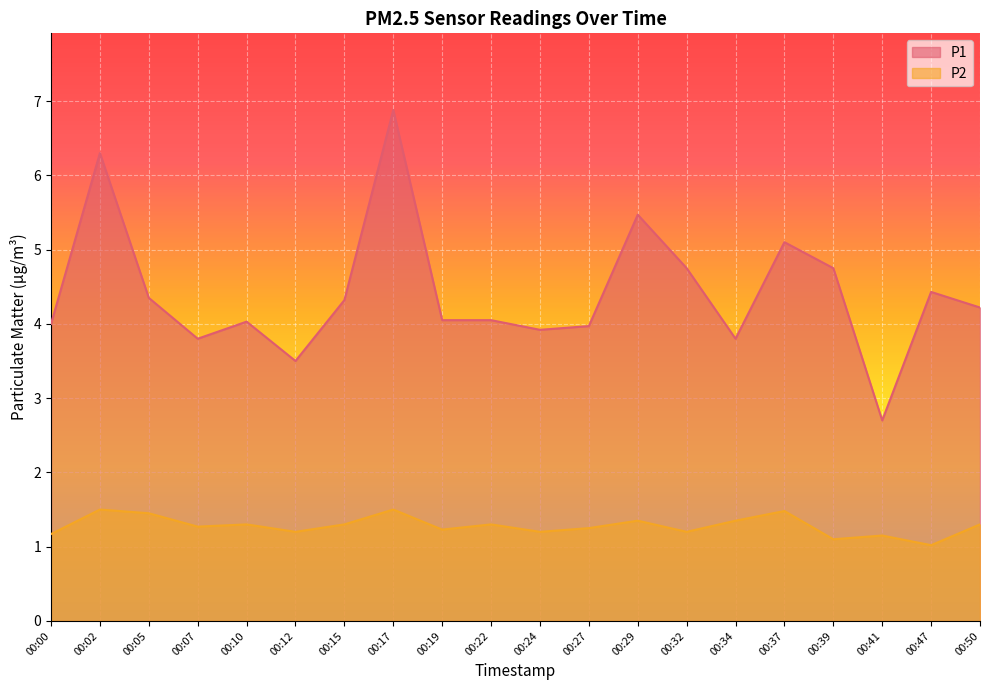

Which series has the largest total across all categories?

P1